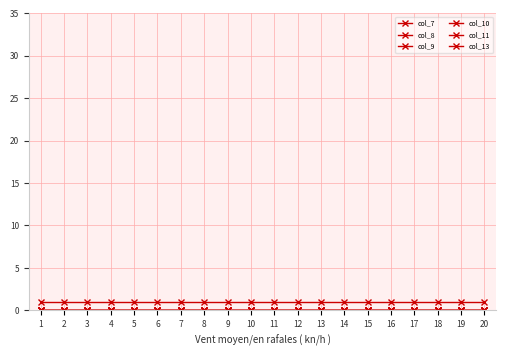

True or false: col_13 has more than 1 interior local peaks.

False